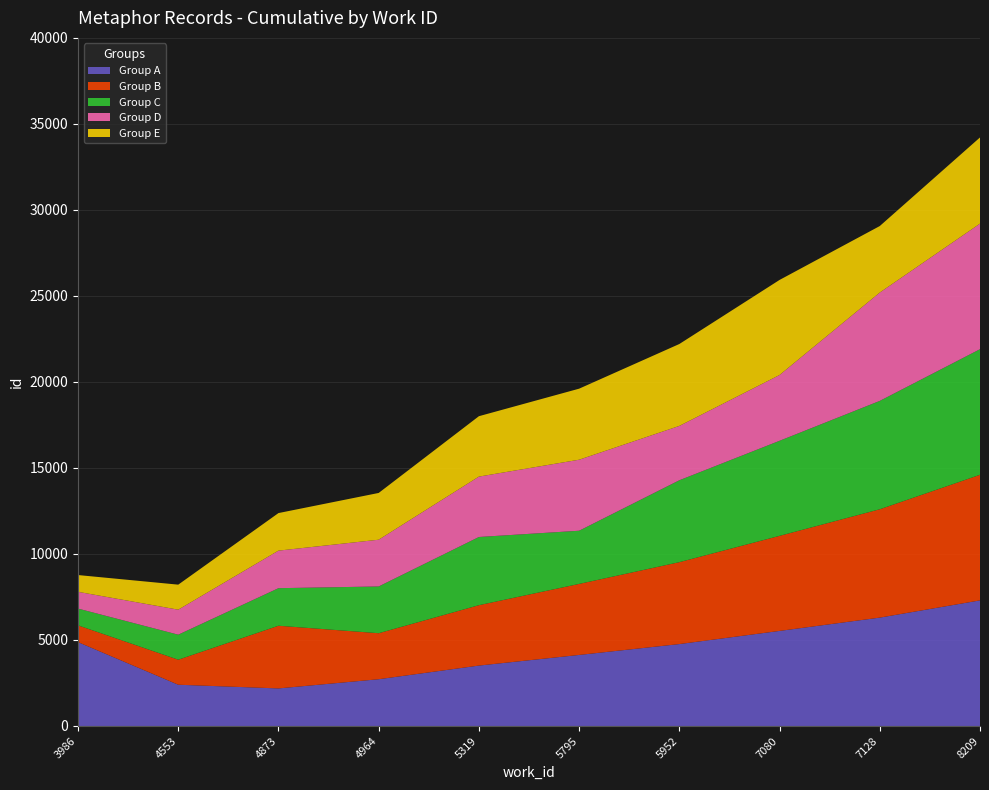

At which category is the sum across all series the highest?

8209